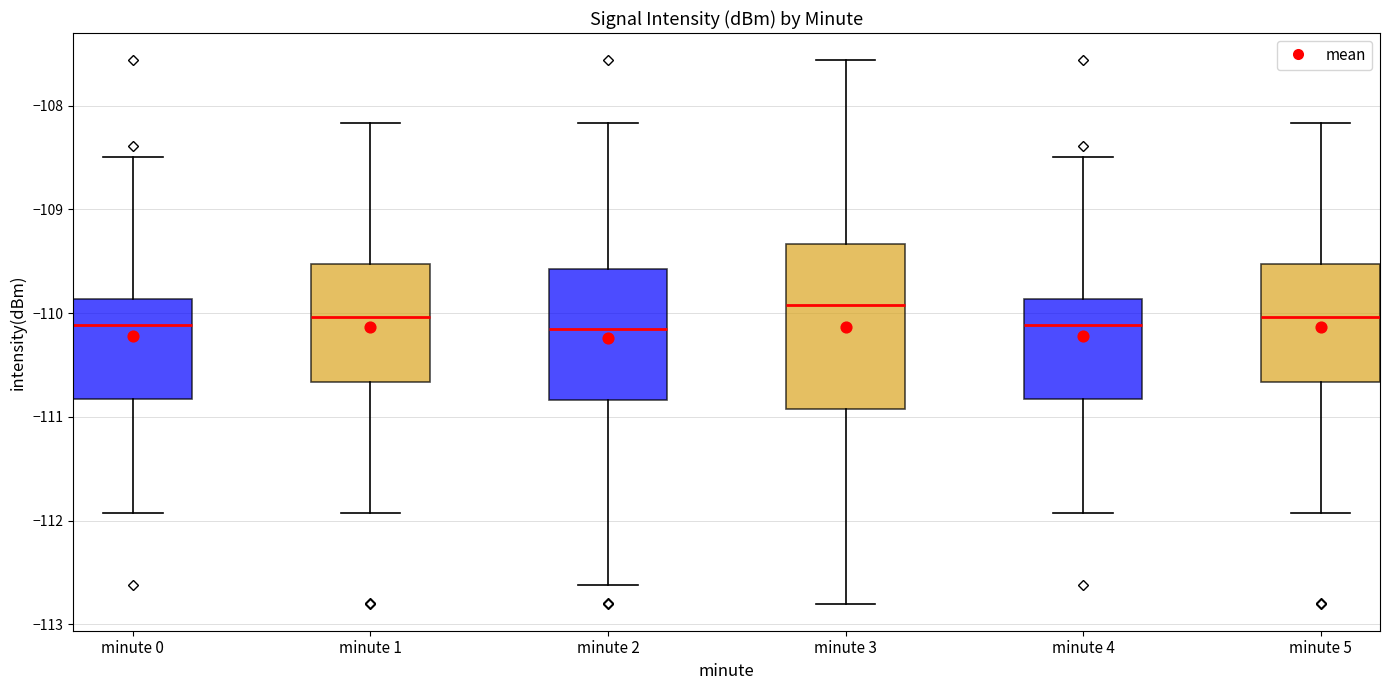

Which box's median line is the highest?

minute 3